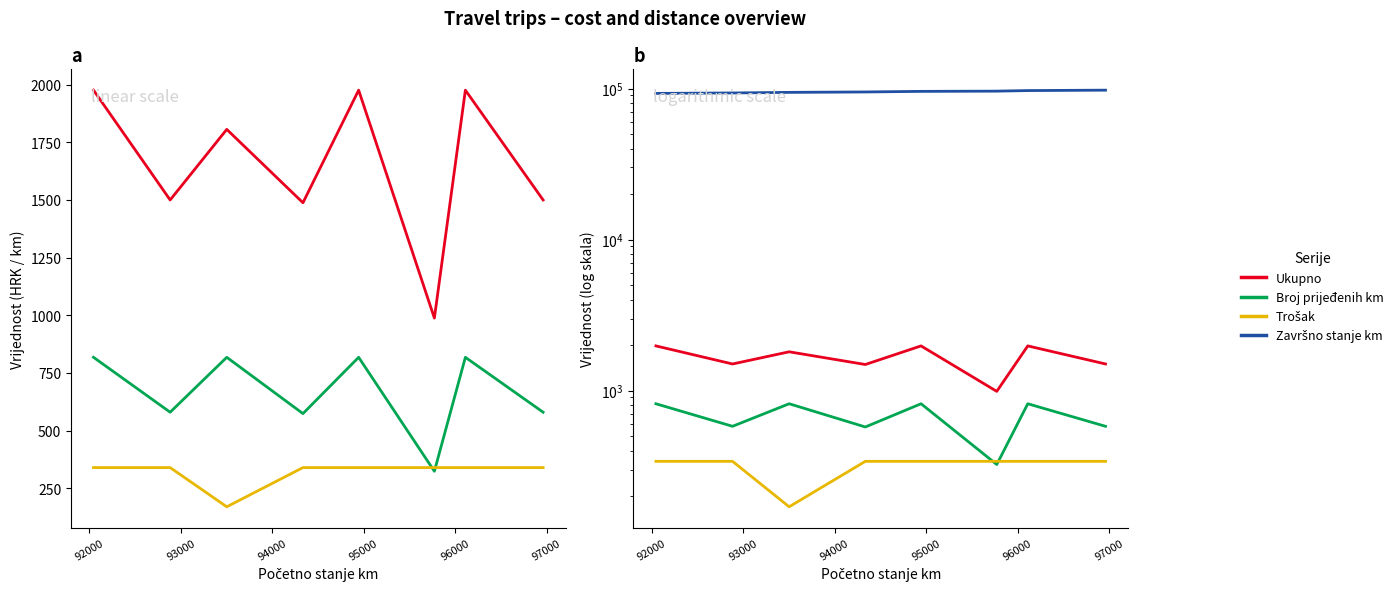

How many interior local valleys does the Trošak series have?

1